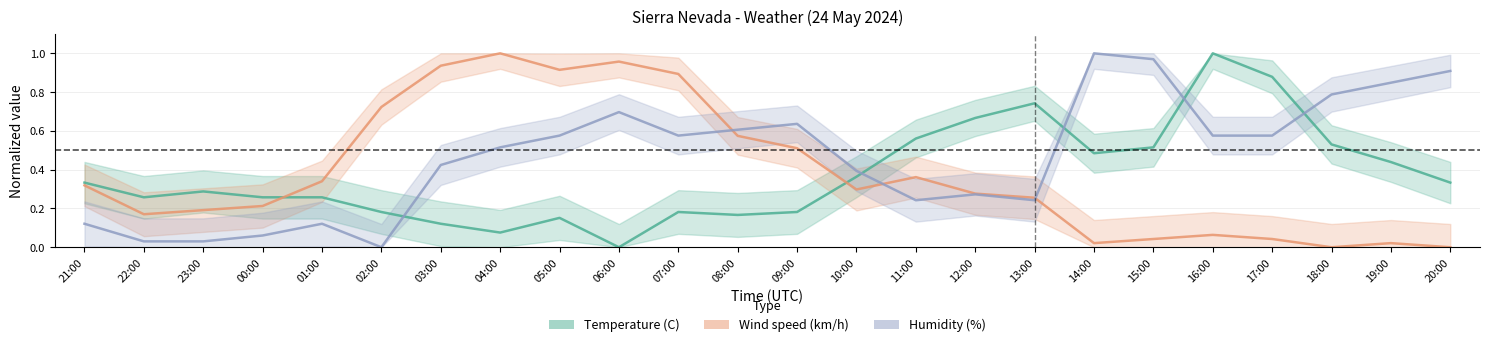

Reading left to right, what are all the values shown in this chart?

Temperature (C): 21:00=0.3	22:00=0.3	23:00=0.3	00:00=0.3	01:00=0.3	02:00=0.2	03:00=0.1	04:00=0.1	05:00=0.2	06:00=0.0	07:00=0.2	08:00=0.2	09:00=0.2	10:00=0.4	11:00=0.6	12:00=0.7	13:00=0.7	14:00=0.5	15:00=0.5	16:00=1.0	17:00=0.9	18:00=0.5	19:00=0.4	20:00=0.3
Wind speed (km/h): 21:00=0.3	22:00=0.2	23:00=0.2	00:00=0.2	01:00=0.3	02:00=0.7	03:00=0.9	04:00=1.0	05:00=0.9	06:00=1.0	07:00=0.9	08:00=0.6	09:00=0.5	10:00=0.3	11:00=0.4	12:00=0.3	13:00=0.3	14:00=0.0	15:00=0.0	16:00=0.1	17:00=0.0	18:00=0.0	19:00=0.0	20:00=0.0
Humidity (%): 21:00=0.1	22:00=0.0	23:00=0.0	00:00=0.1	01:00=0.1	02:00=0.0	03:00=0.4	04:00=0.5	05:00=0.6	06:00=0.7	07:00=0.6	08:00=0.6	09:00=0.6	10:00=0.4	11:00=0.2	12:00=0.3	13:00=0.2	14:00=1.0	15:00=1.0	16:00=0.6	17:00=0.6	18:00=0.8	19:00=0.8	20:00=0.9